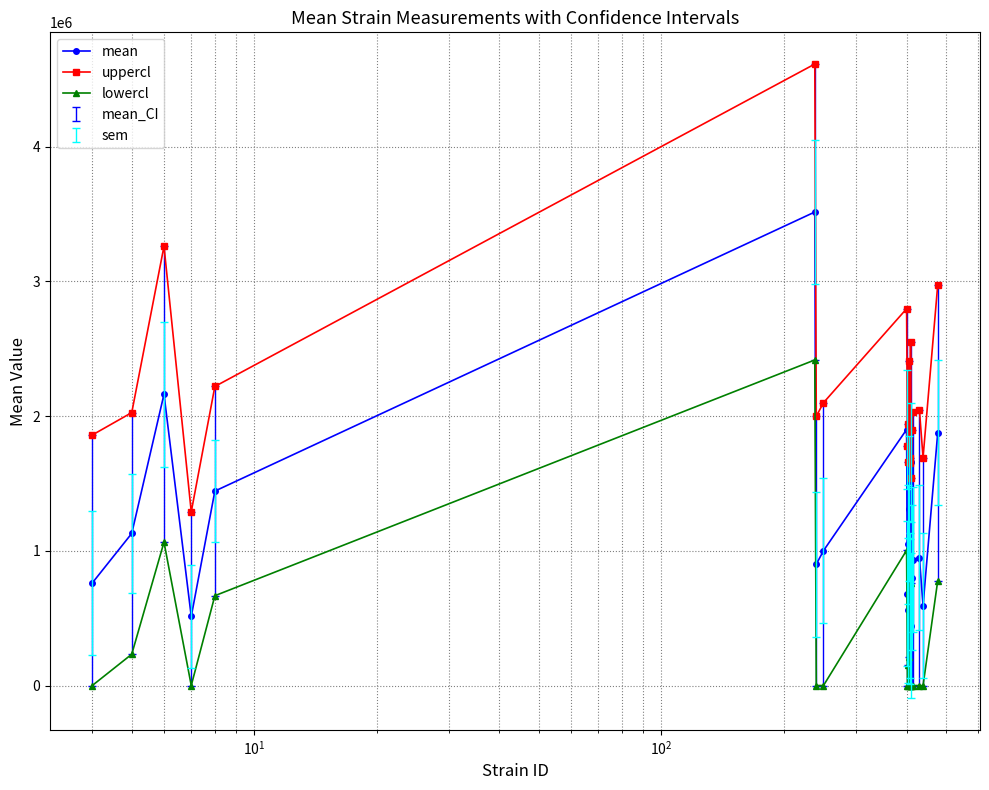

Does the chart have visible grid lines?

Yes